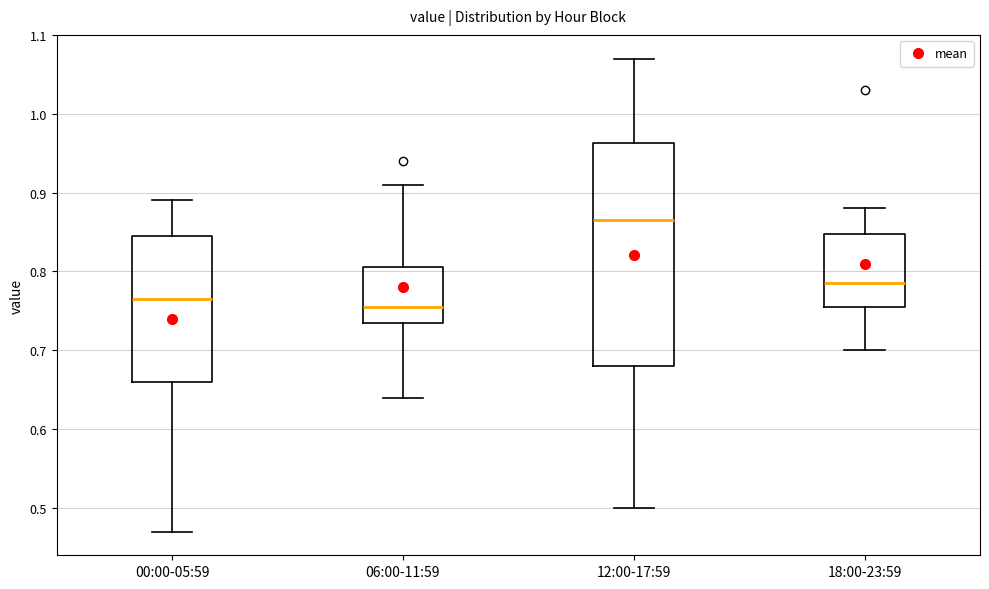

Comparing the boxes themselves (not the whiskers), which one is the tallest?

12:00-17:59